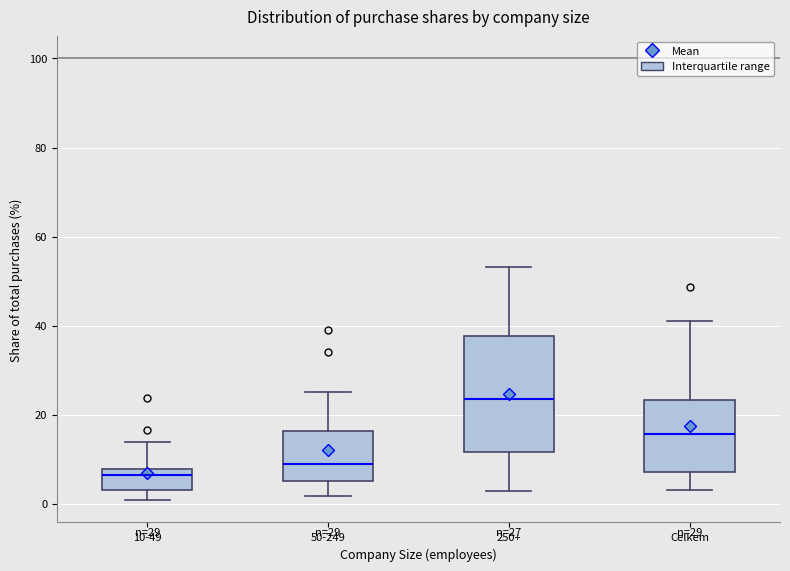

Which box is the tallest, from its lower edge to its upper edge?

250+